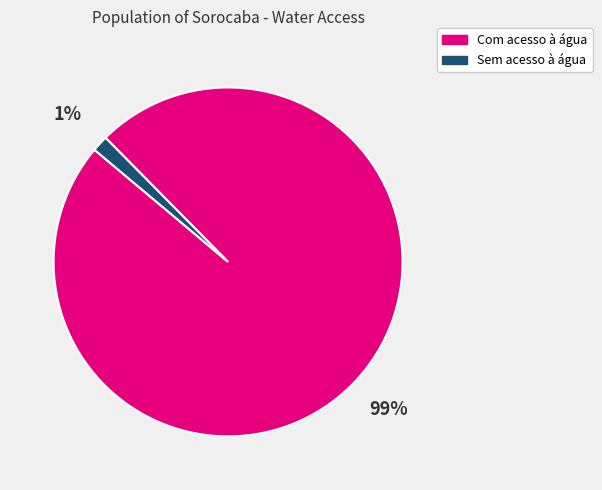

Which category has the smallest portion of the pie?

Sem acesso à água